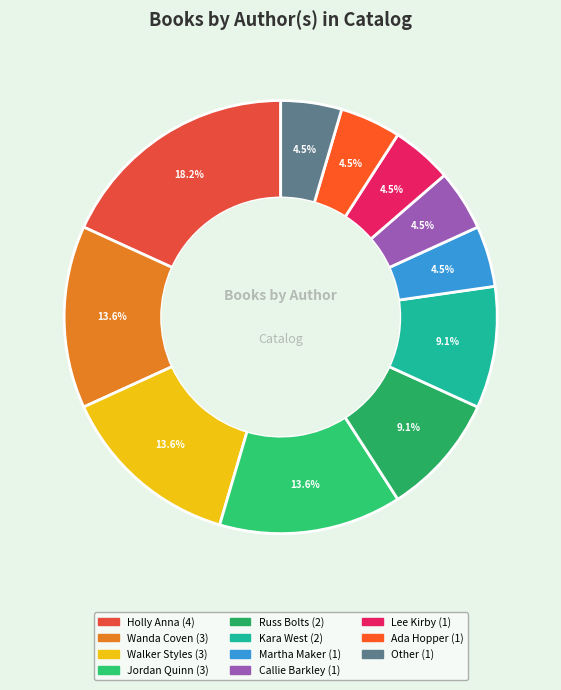

To the nearest percent, what portion does Lee Kirby represent?

5%